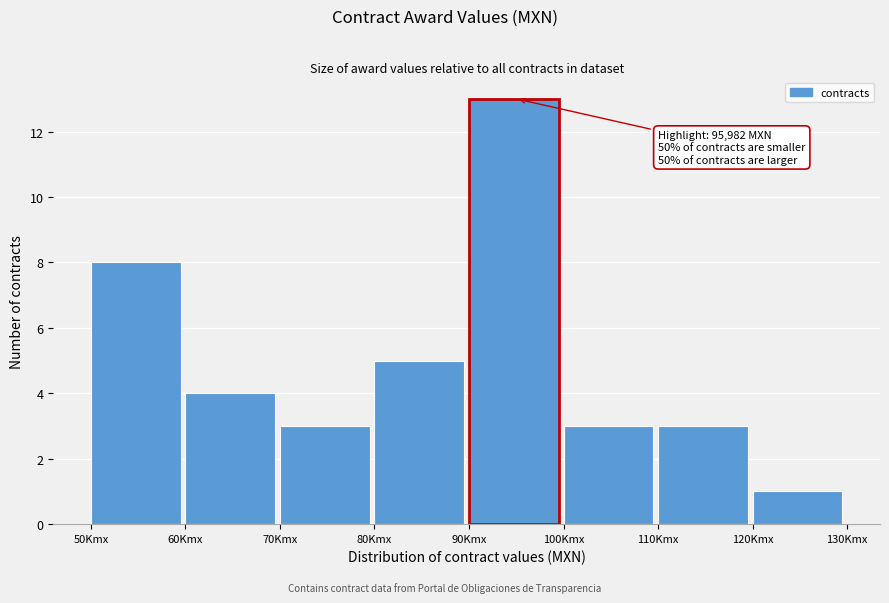

Reading right to left, what are all the values shown in this chart?

1	3	3	13	5	3	4	8